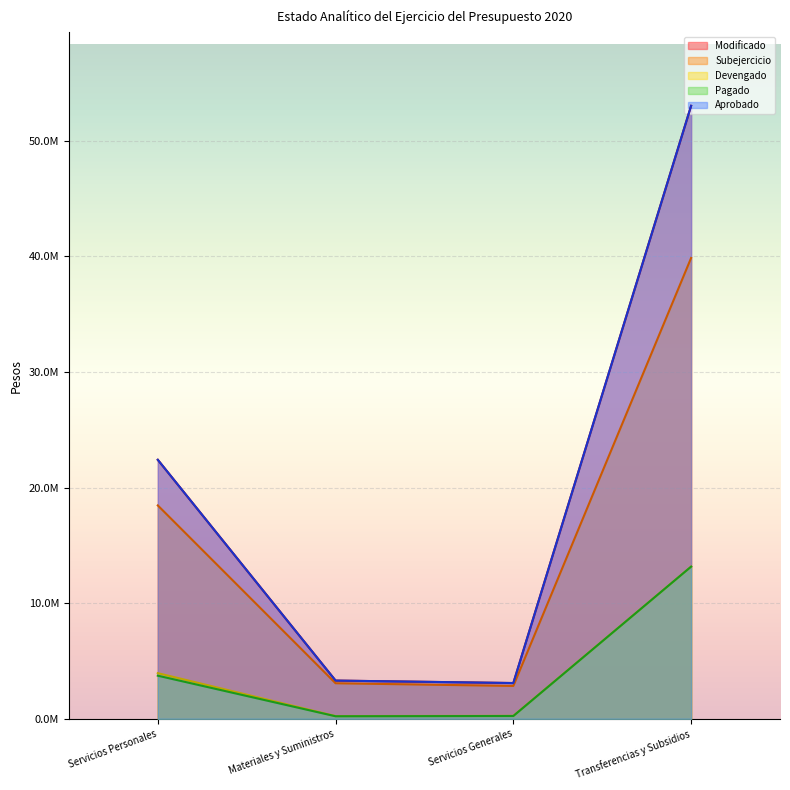

Between Servicios Generales and Transferencias y Subsidios, which series saw the biggest shift?

Modificado